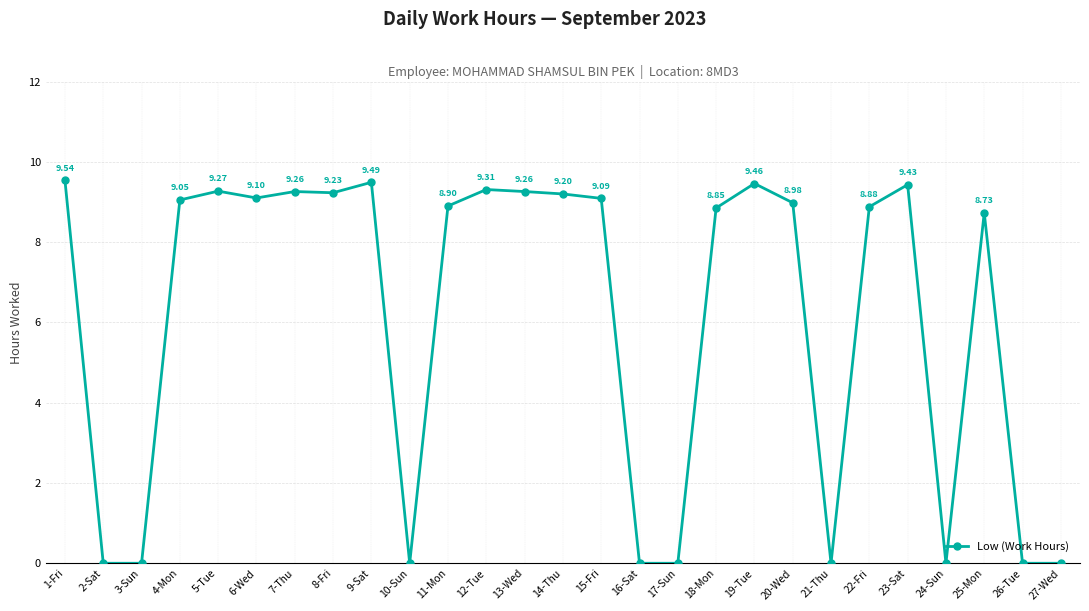

What is the difference between the maximum and minimum values?

9.5